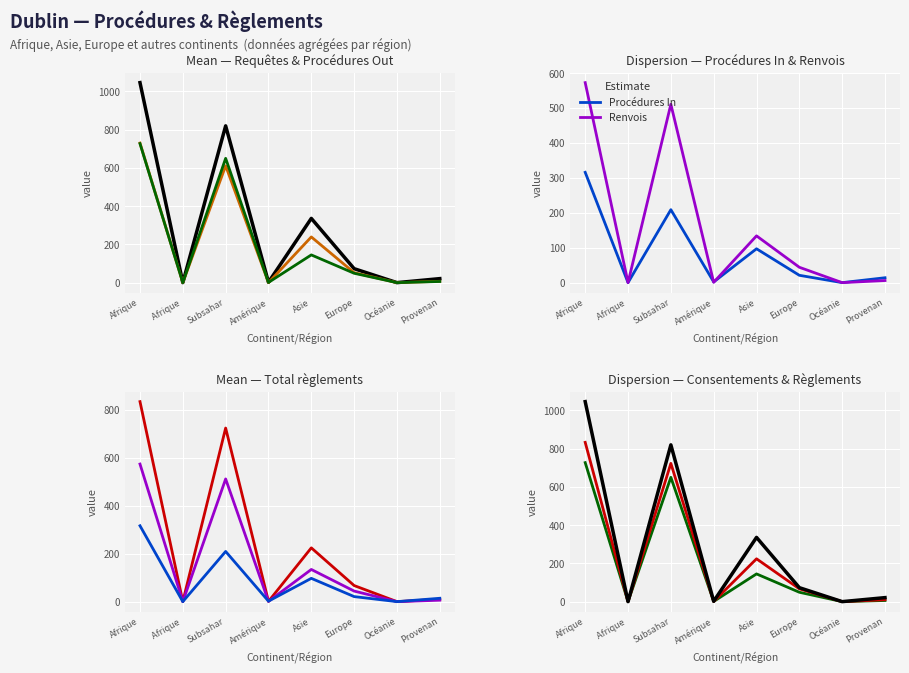

What is the difference between the highest and lowest values at Asie?

239